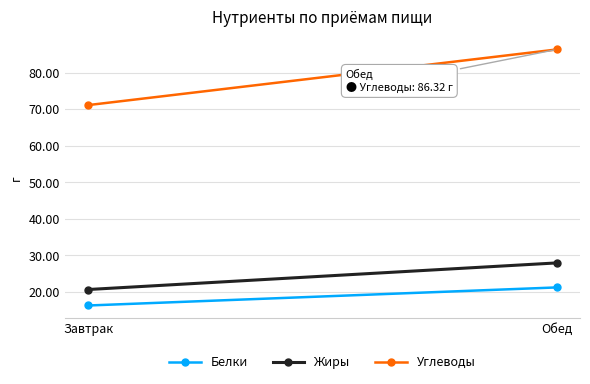

Reading left to right, what are all the values shown in this chart?

Белки: 16.3	21.3
Жиры: 20.7	28.0
Углеводы: 71.1	86.3